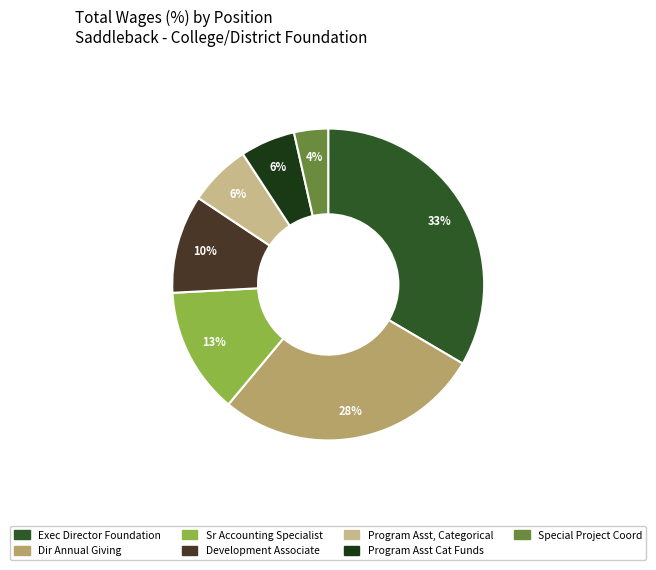

Does any single category account for the majority?

No